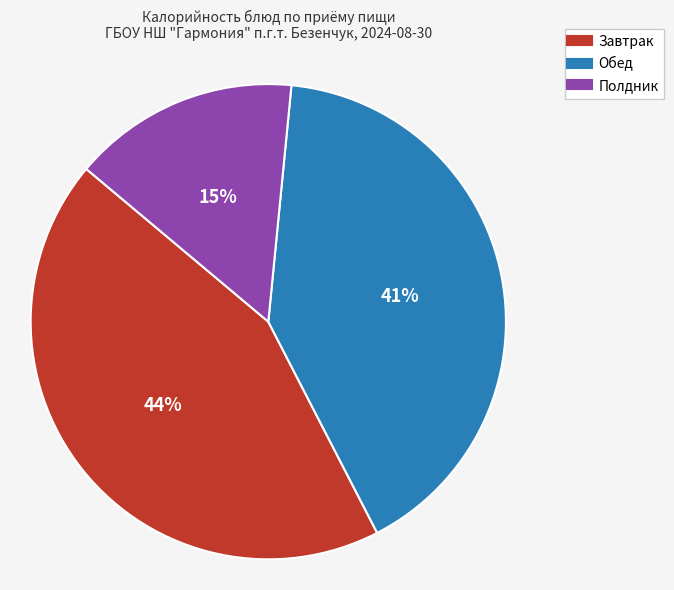

Is there a majority slice in this chart?

No